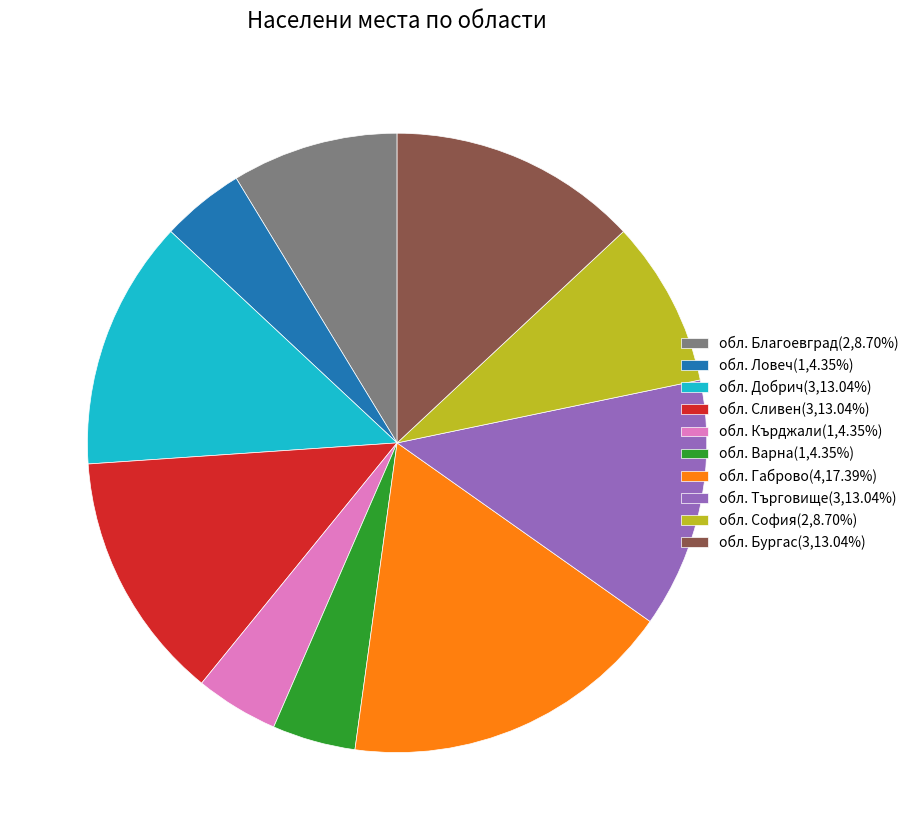

The обл. Добрич slice represents 1% of the pie. True or false?

False